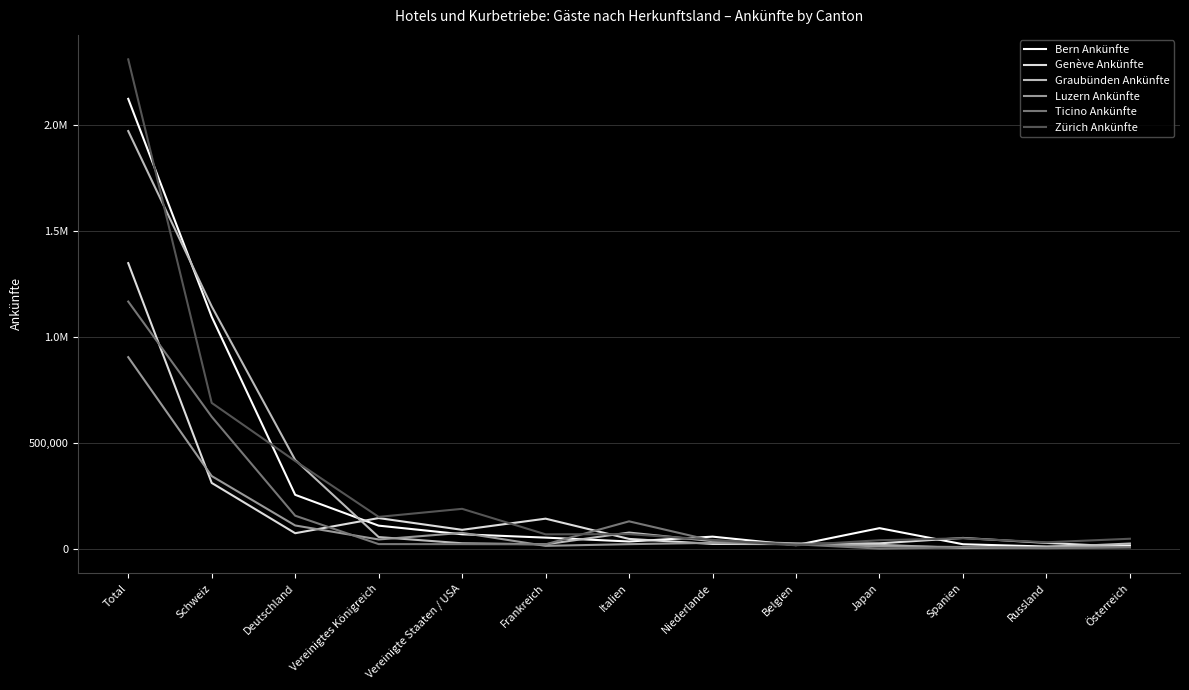

What is the label of the 11th point from the right?

Deutschland